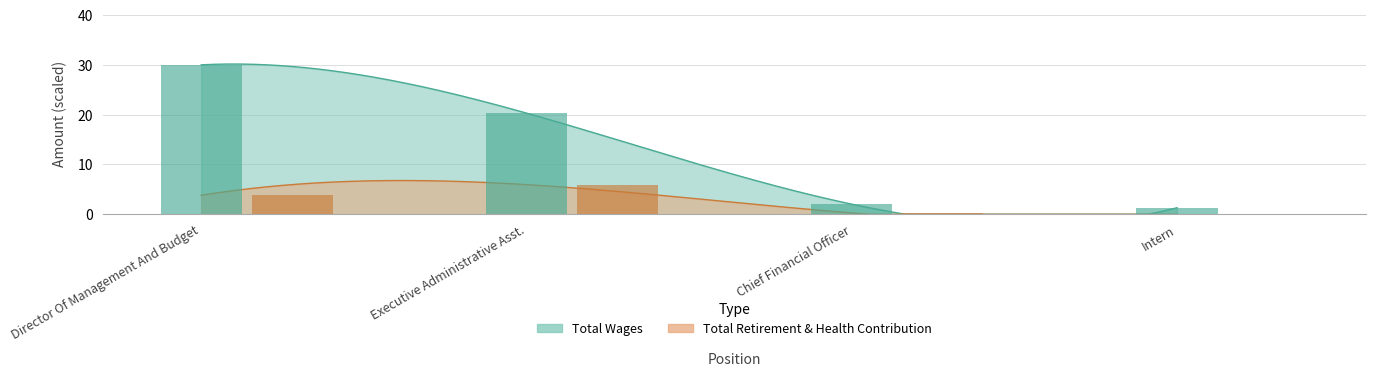

Does the chart contain stacked bars?

No